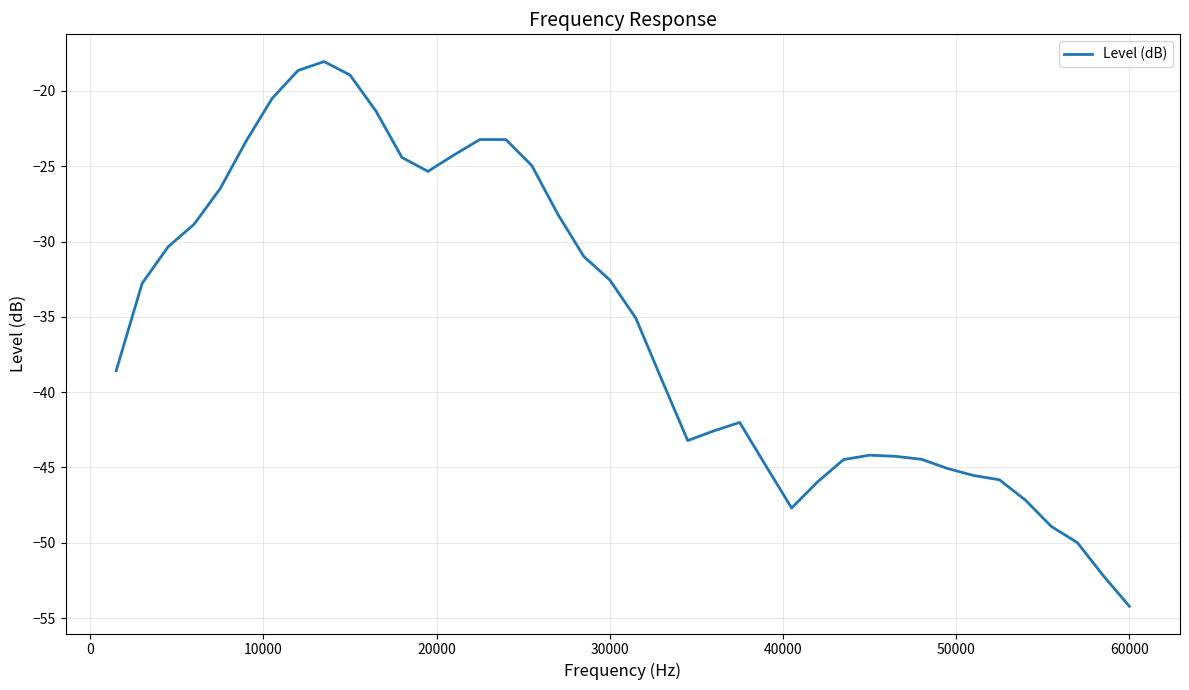

What is the greatest value displayed?

-18.0